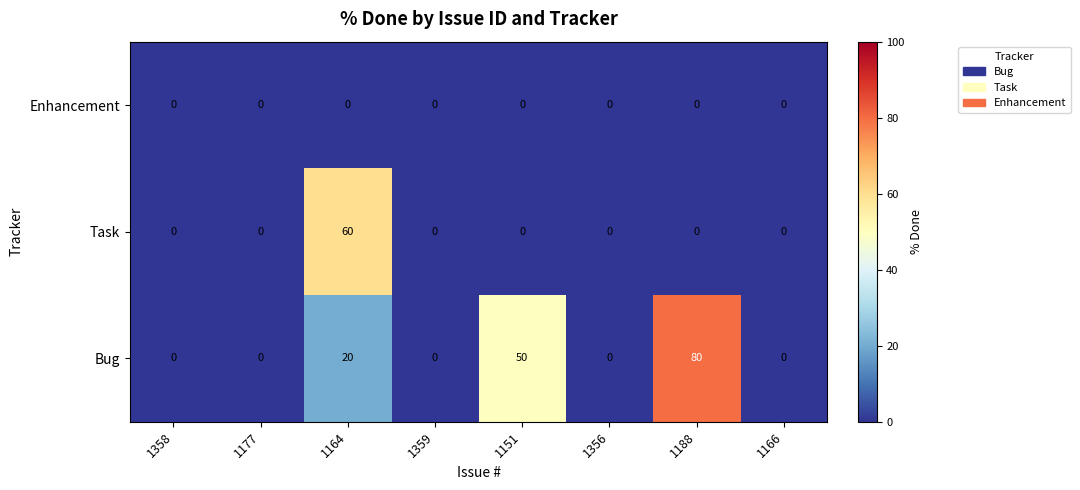

What is the sum of all Bug values?

150